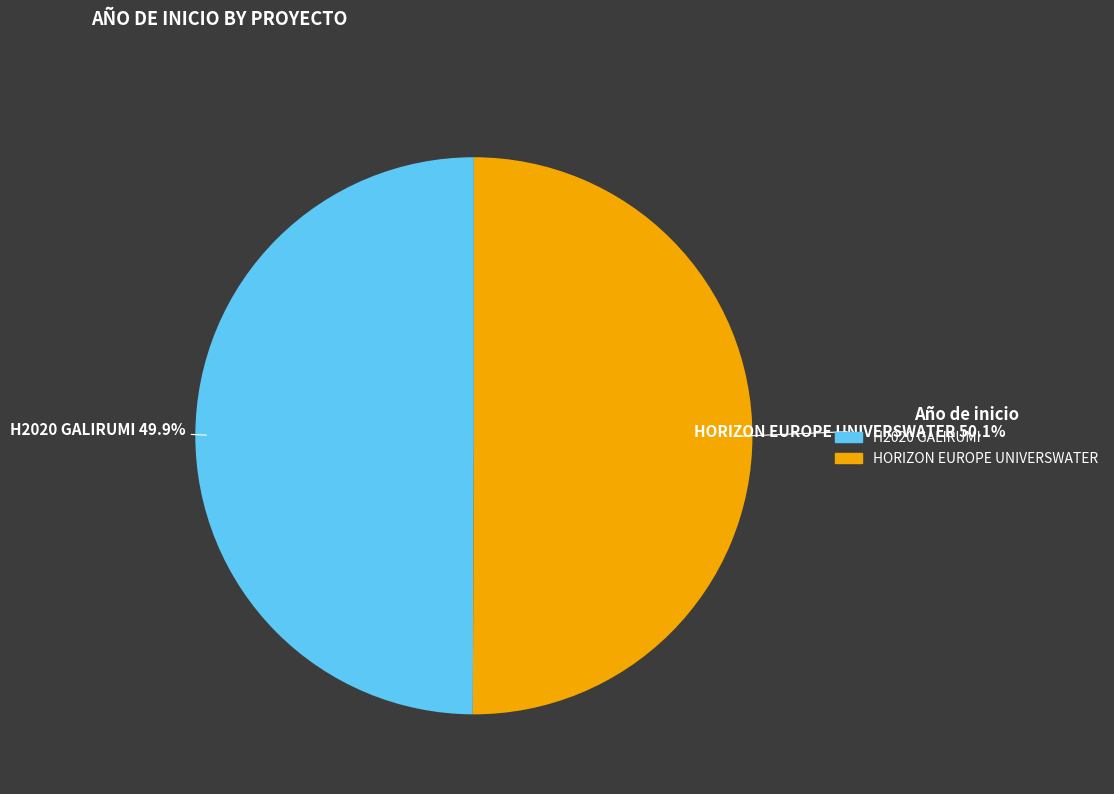

What is the ratio of the value at H2020 GALIRUMI to the value at HORIZON EUROPE UNIVERSWATER?

1.0